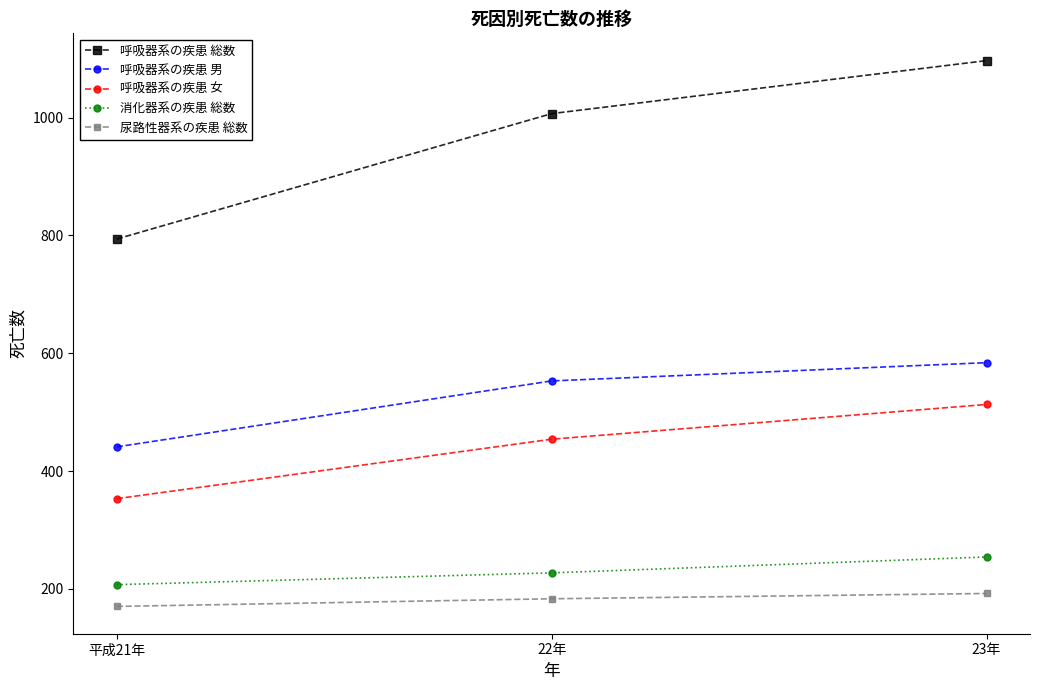

Reading right to left, list all the values displayed in this chart.

呼吸器系の疾患 総数: 23年=1097	22年=1007	平成21年=794
呼吸器系の疾患 男: 23年=584	22年=553	平成21年=441
呼吸器系の疾患 女: 23年=513	22年=454	平成21年=353
消化器系の疾患 総数: 23年=254	22年=227	平成21年=207
尿路性器系の疾患 総数: 23年=192	22年=183	平成21年=170